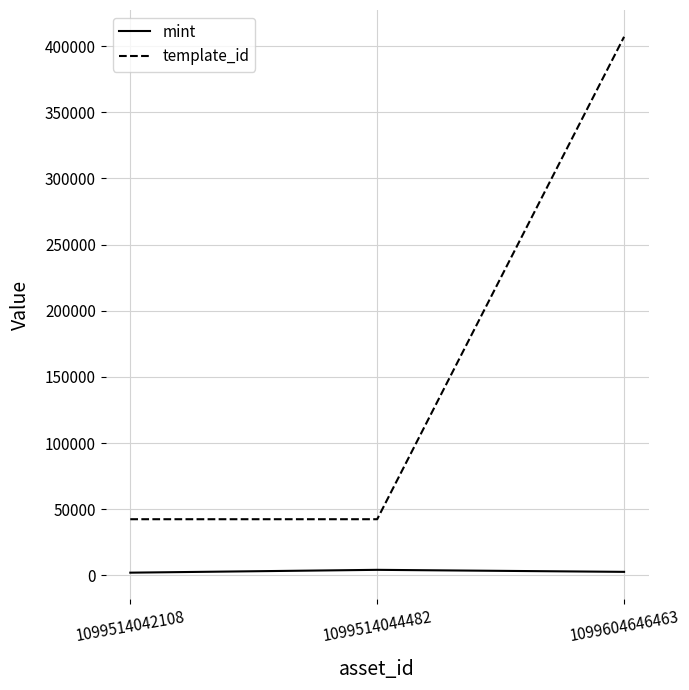

What is the minimum value for template_id?

42421